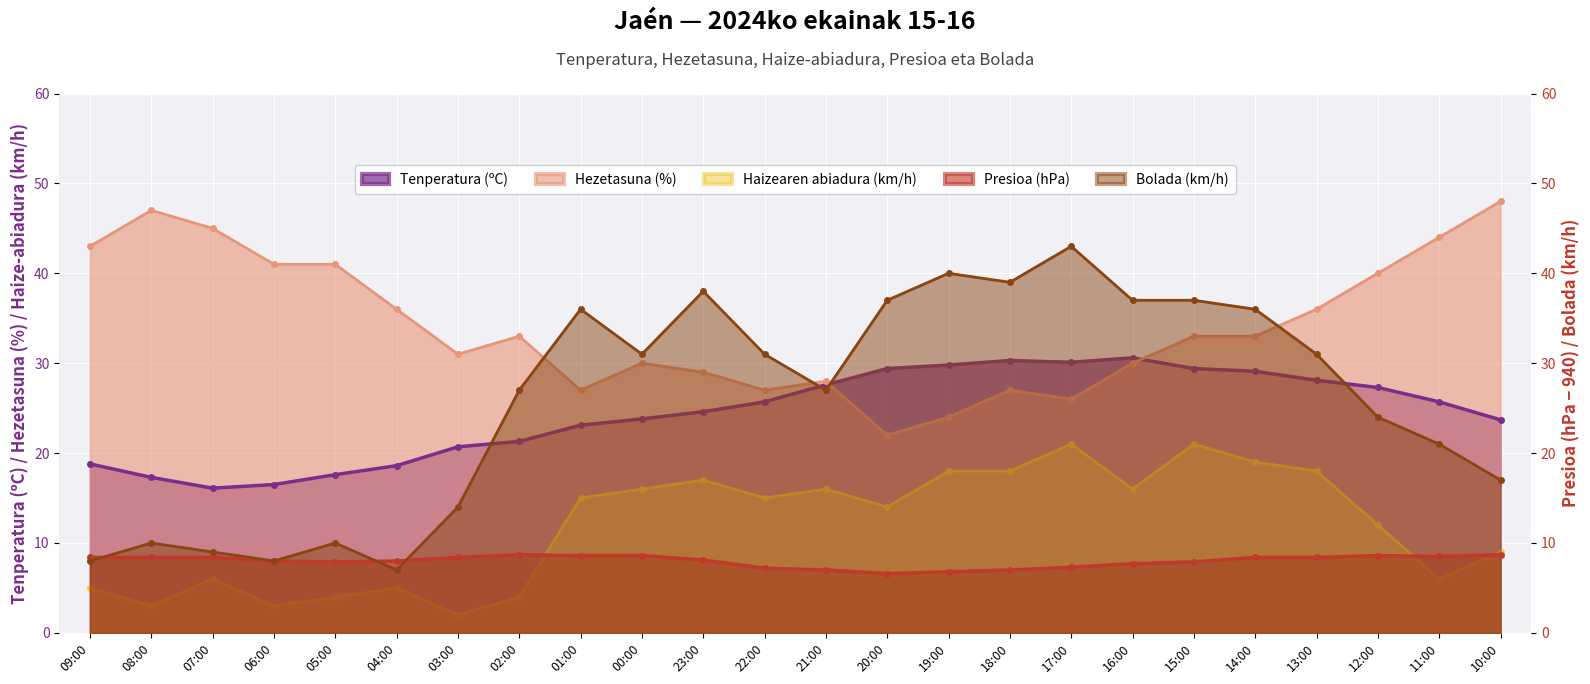

What is the difference between the maximum and minimum values in the Tenperatura (ºC) series?

14.5